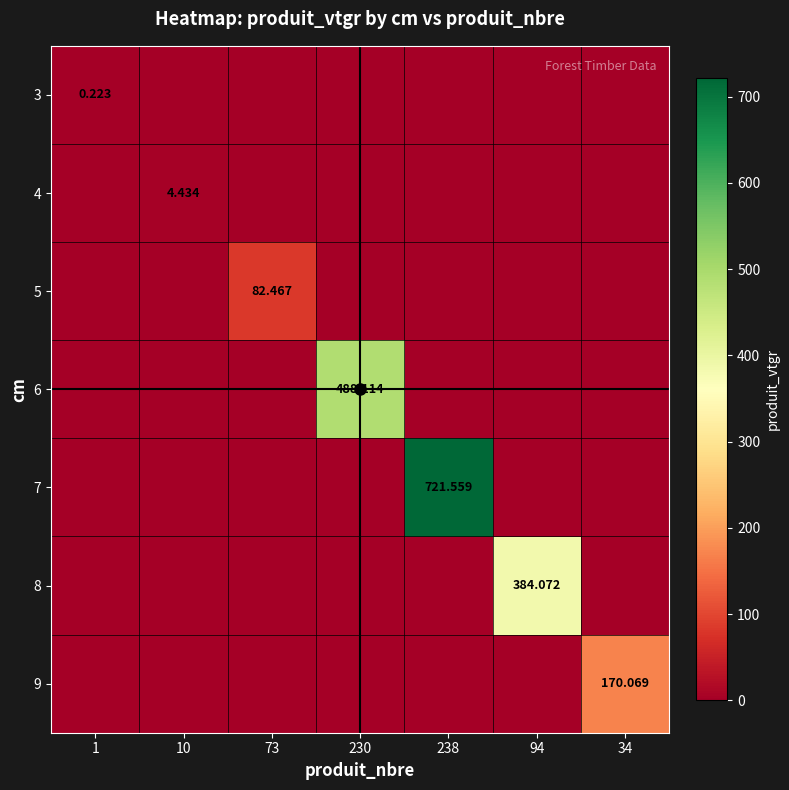

Is it true that 7 equals 0.0 at 94?

True